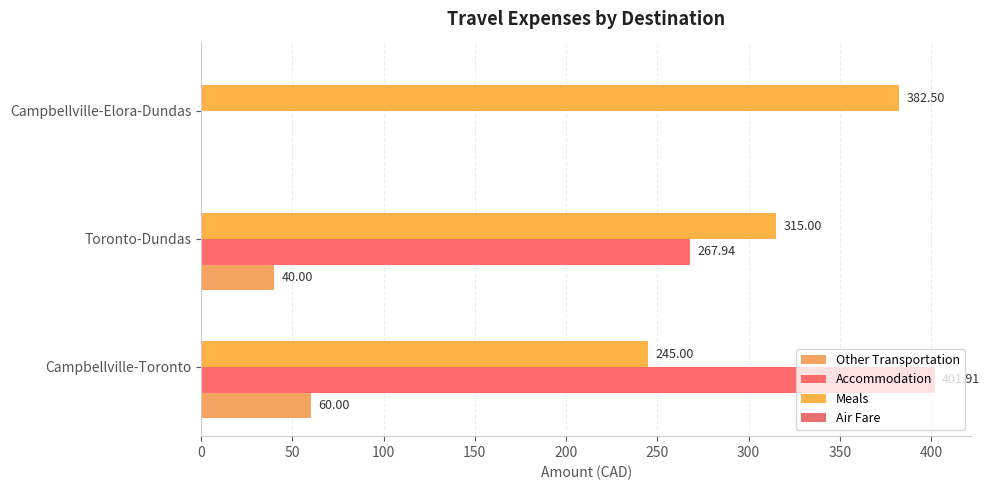

What is the highest value of the Accommodation series?

401.9